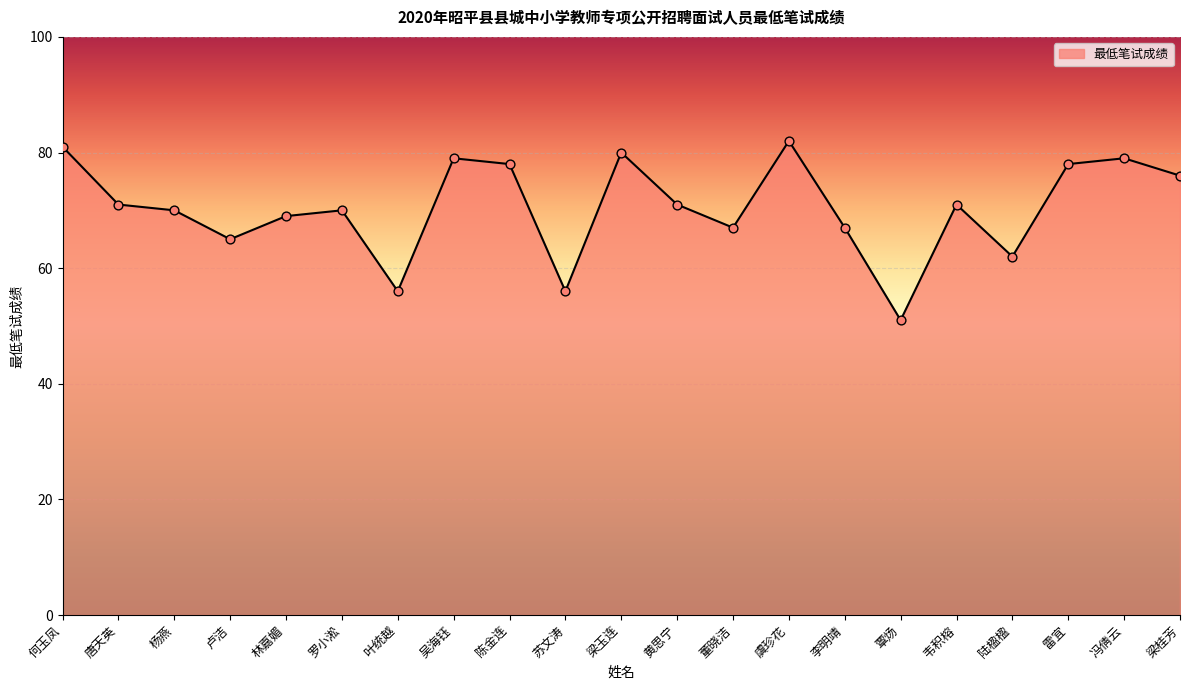

What is the change in value from 陈金连 to 梁桂芳?

-2